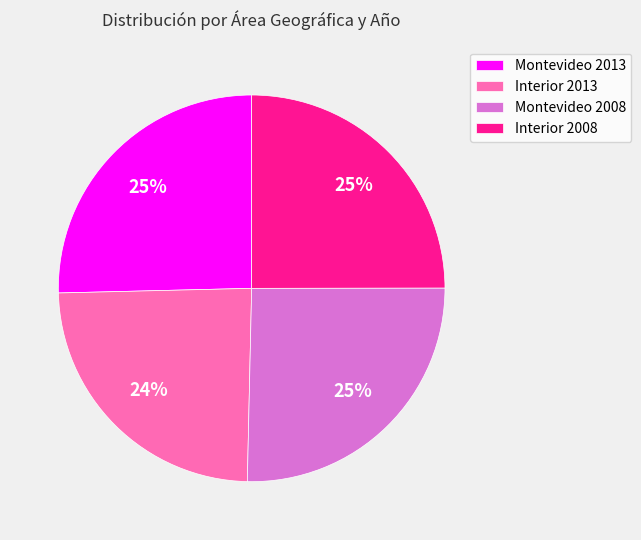

Which category has the smallest portion of the pie?

Interior 2013